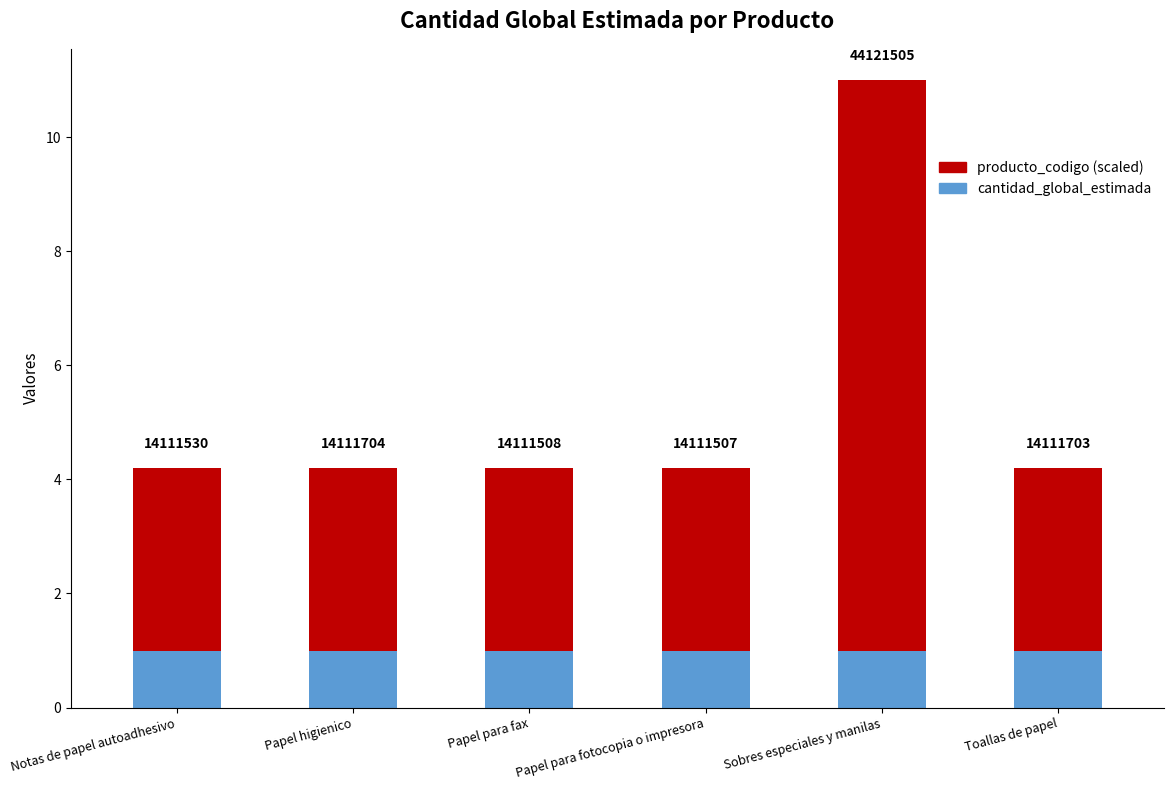

What is the label of the 6th bar from the right?

Notas de papel autoadhesivo